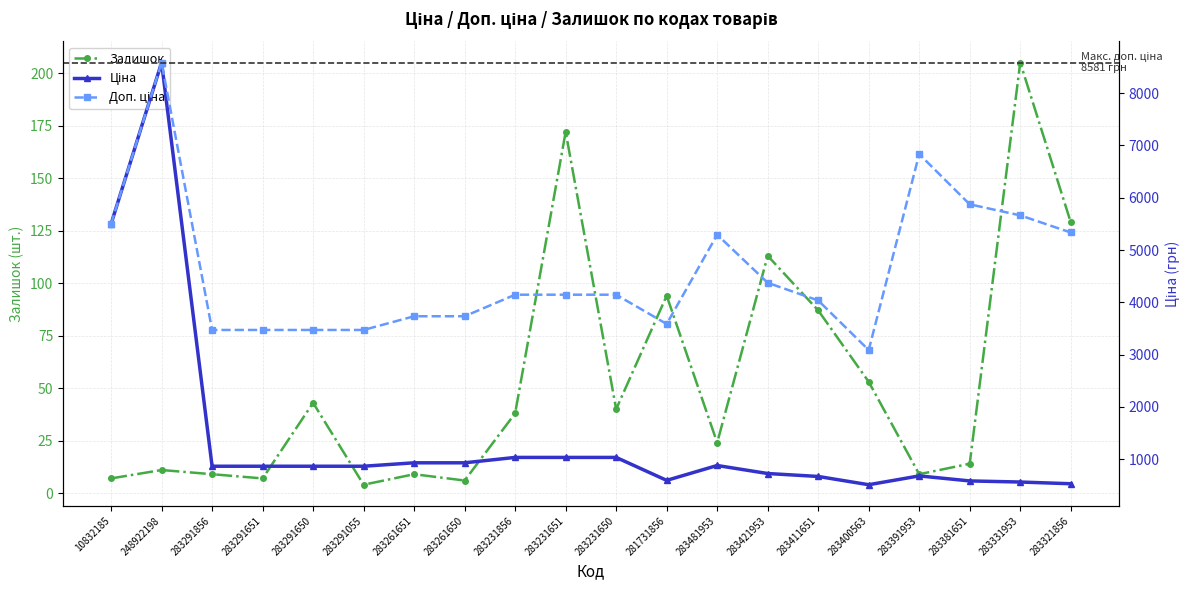

What is the sum of the Залишок values at 283261650 and 283481953?

30